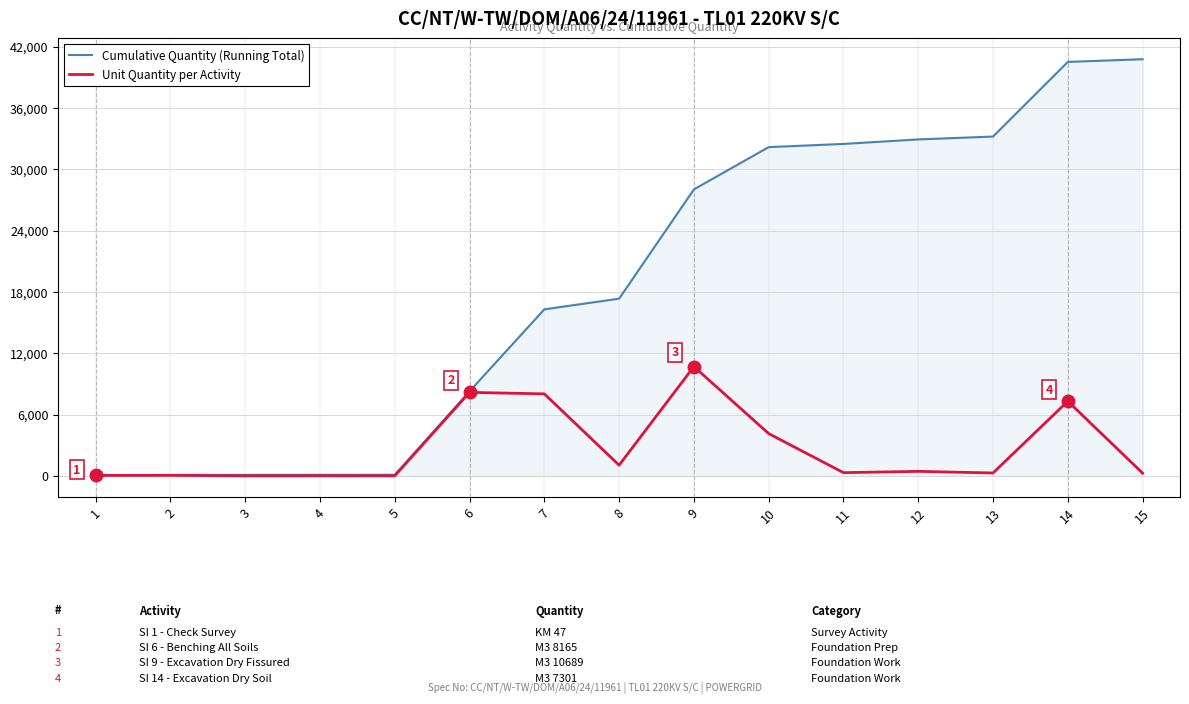

True or false: Unit Quantity per Activity has a value of 2443 at 14.

False